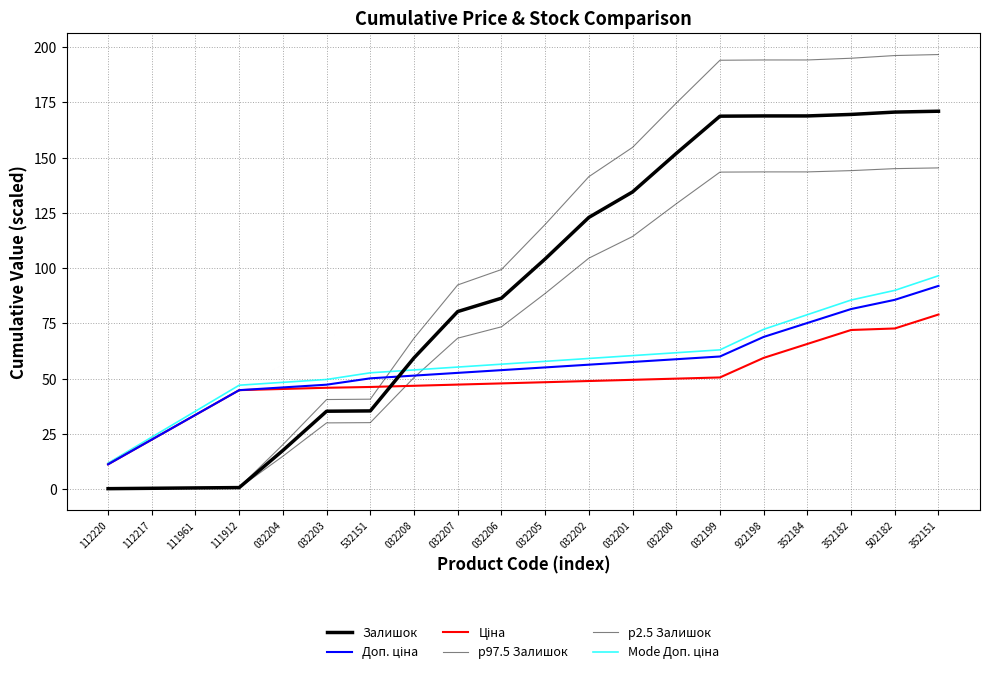

Reading left to right, list all the values displayed in this chart.

Залишок: 112220=0.2	112217=0.3	111961=0.5	111912=0.7	032204=17.5	032203=35.2	532151=35.4	032208=59.4	032207=80.3	032206=86.4	032205=104.1	032202=122.9	032201=134.4	032200=151.9	032199=168.7	922198=168.9	352184=168.9	352182=169.5	502182=170.6	352151=171.0
Доп. ціна: 112220=11.2	112217=22.4	111961=33.6	111912=44.8	032204=46.0	032203=47.2	532151=50.1	032208=51.3	032207=52.6	032206=53.8	032205=55.0	032202=56.3	032201=57.5	032200=58.7	032199=60.0	922198=68.8	352184=75.2	352182=81.5	502182=85.6	352151=91.9
Ціна: 112220=11.2	112217=22.4	111961=33.6	111912=44.8	032204=45.3	032203=45.8	532151=46.2	032208=46.7	032207=47.3	032206=47.8	032205=48.3	032202=48.9	032201=49.4	032200=50.0	032199=50.5	922198=59.4	352184=65.7	352182=72.0	502182=72.7	352151=79.0
p97.5 Залишок: 112220=0.2	112217=0.4	111961=0.6	111912=0.8	032204=20.1	032203=40.5	532151=40.7	032208=68.3	032207=92.4	032206=99.3	032205=119.7	032202=141.4	032201=154.6	032200=174.7	032199=194.1	922198=194.2	352184=194.2	352182=195.0	502182=196.2	352151=196.6
p2.5 Залишок: 112220=0.1	112217=0.3	111961=0.4	111912=0.6	032204=14.9	032203=29.9	532151=30.1	032208=50.5	032207=68.3	032206=73.4	032205=88.5	032202=104.5	032201=114.3	032200=129.1	032199=143.4	922198=143.5	352184=143.5	352182=144.1	502182=145.0	352151=145.3
Mode Доп. ціна: 112220=11.7	112217=23.5	111961=35.2	111912=47.0	032204=48.3	032203=49.6	532151=52.6	032208=53.9	032207=55.2	032206=56.5	032205=57.8	032202=59.1	032201=60.4	032200=61.7	032199=63.0	922198=72.3	352184=78.9	352182=85.5	502182=89.9	352151=96.5